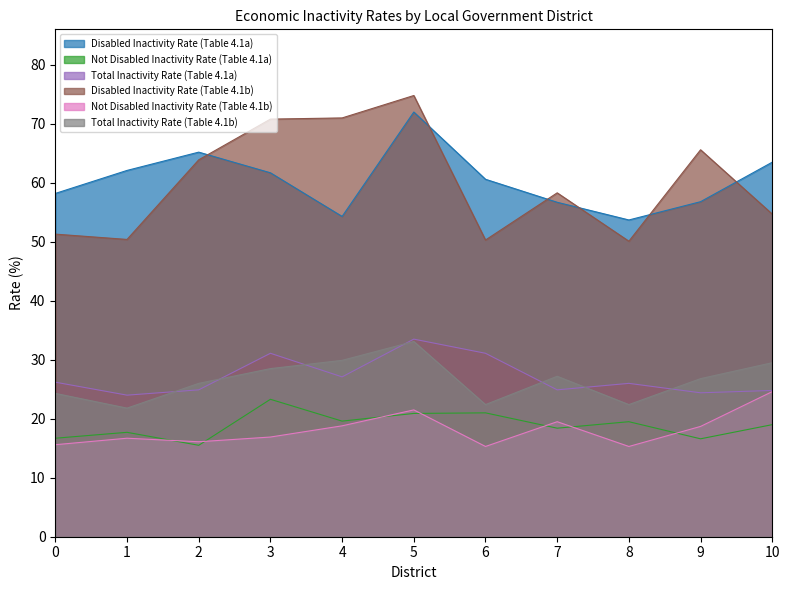

What is the maximum value shown in the chart?

74.8